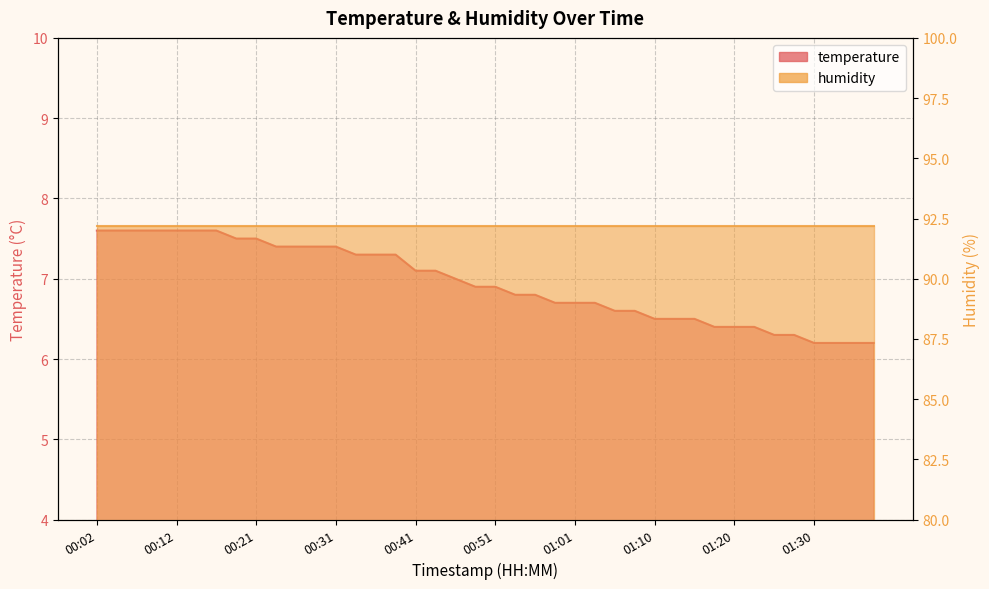

What is the value of the 8th point from the left?

7.5